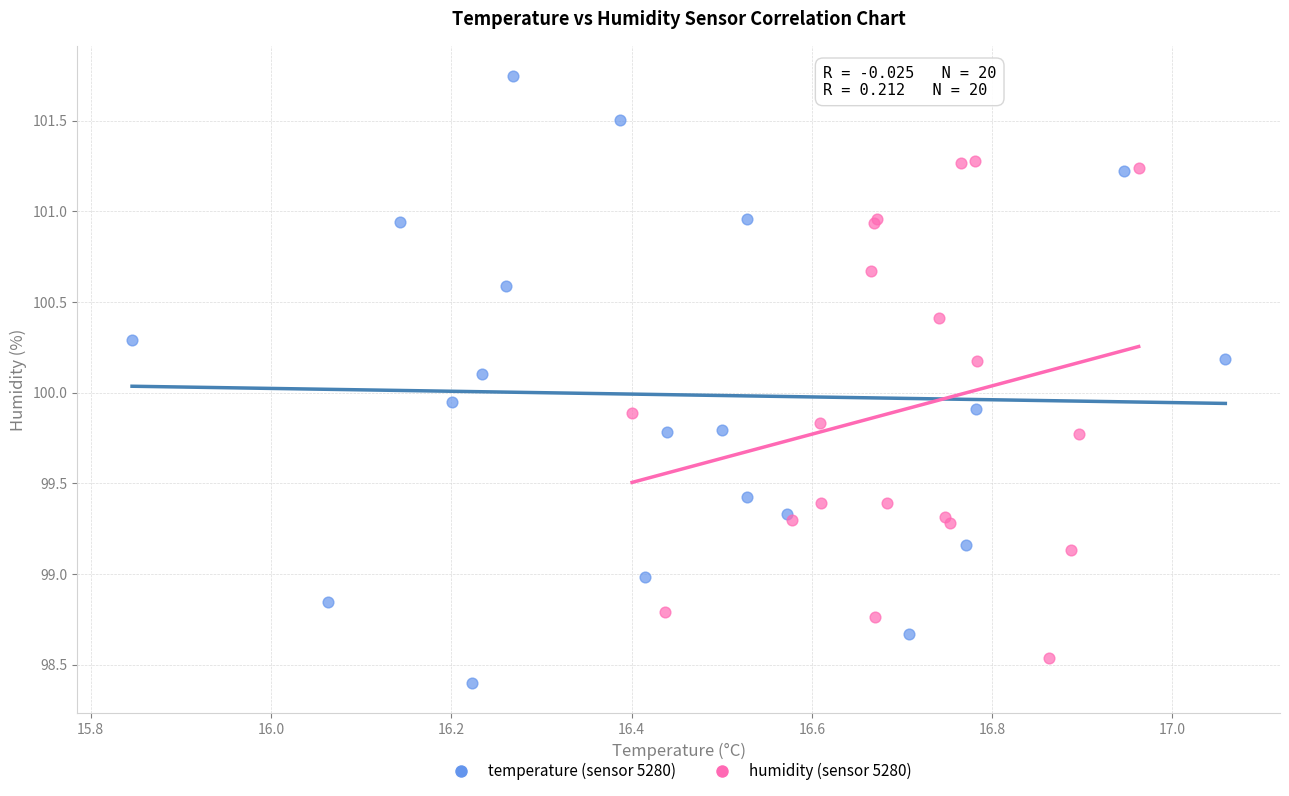

What are all the series names shown in the legend?

temperature (sensor 5280), humidity (sensor 5280)